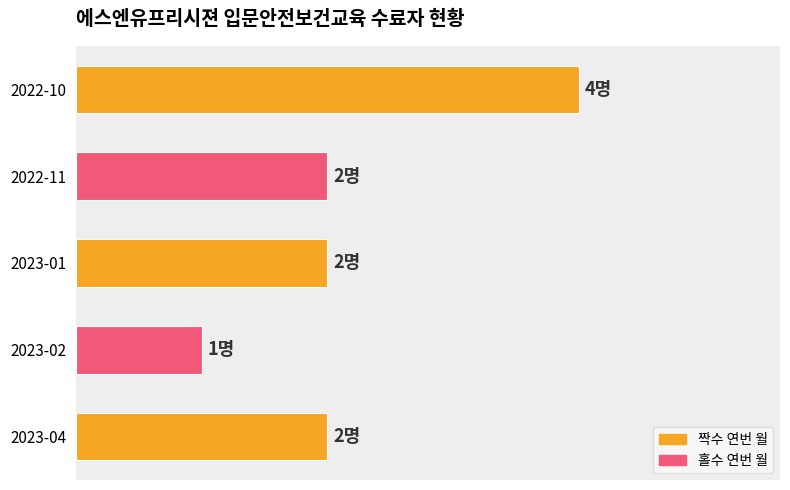

Does the chart contain any negative values?

No